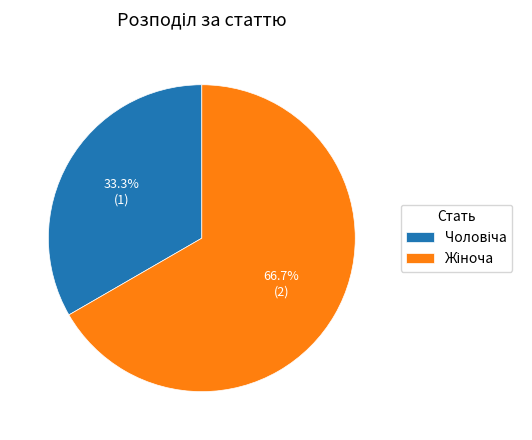

Does any single category account for the majority?

Yes